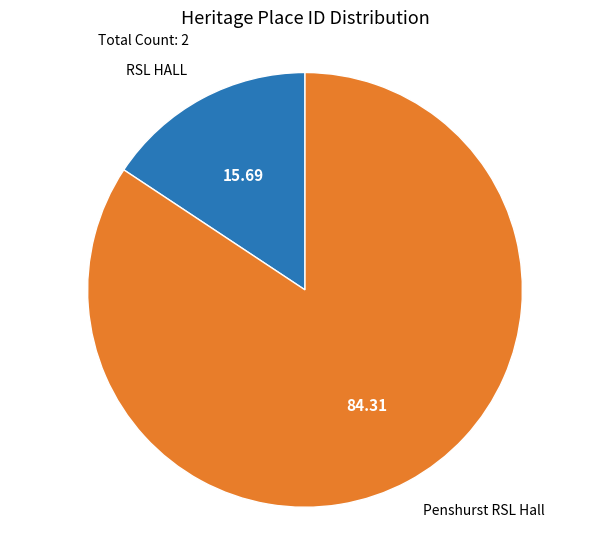

Count the number of slices in the pie.

2